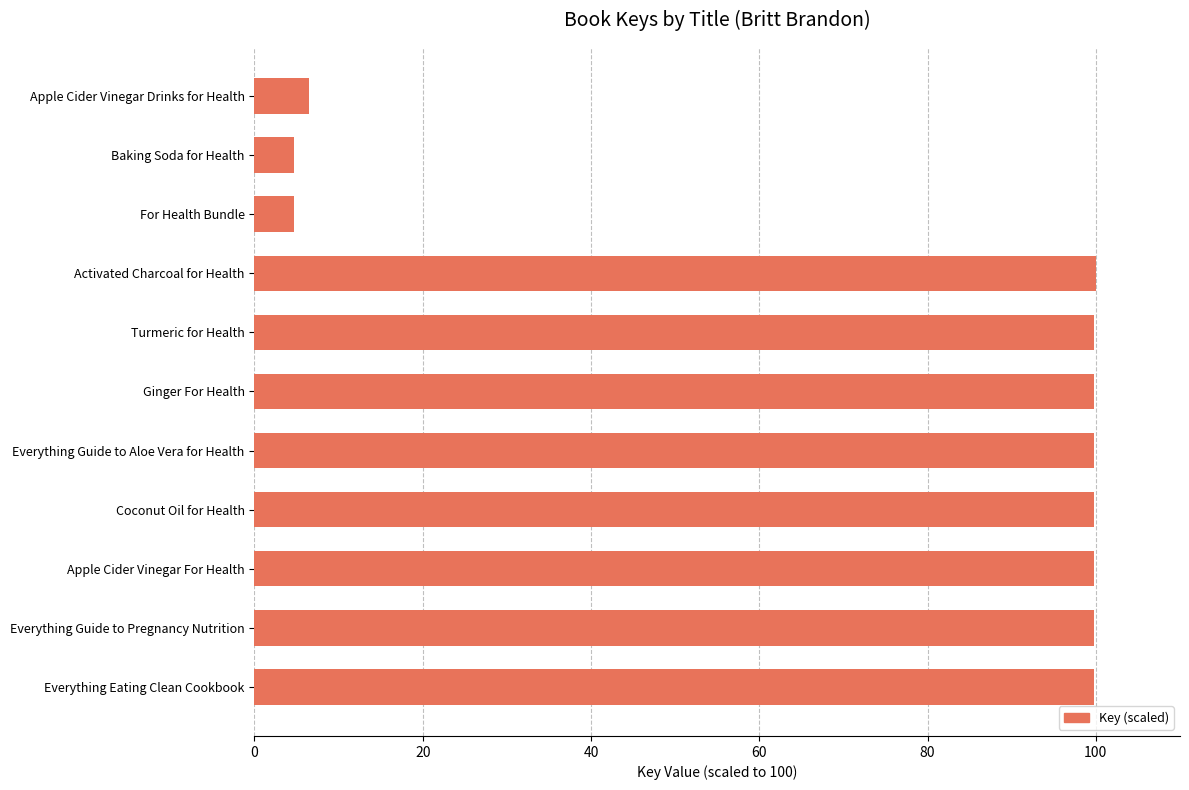

Read the value at For Health Bundle.

4.7